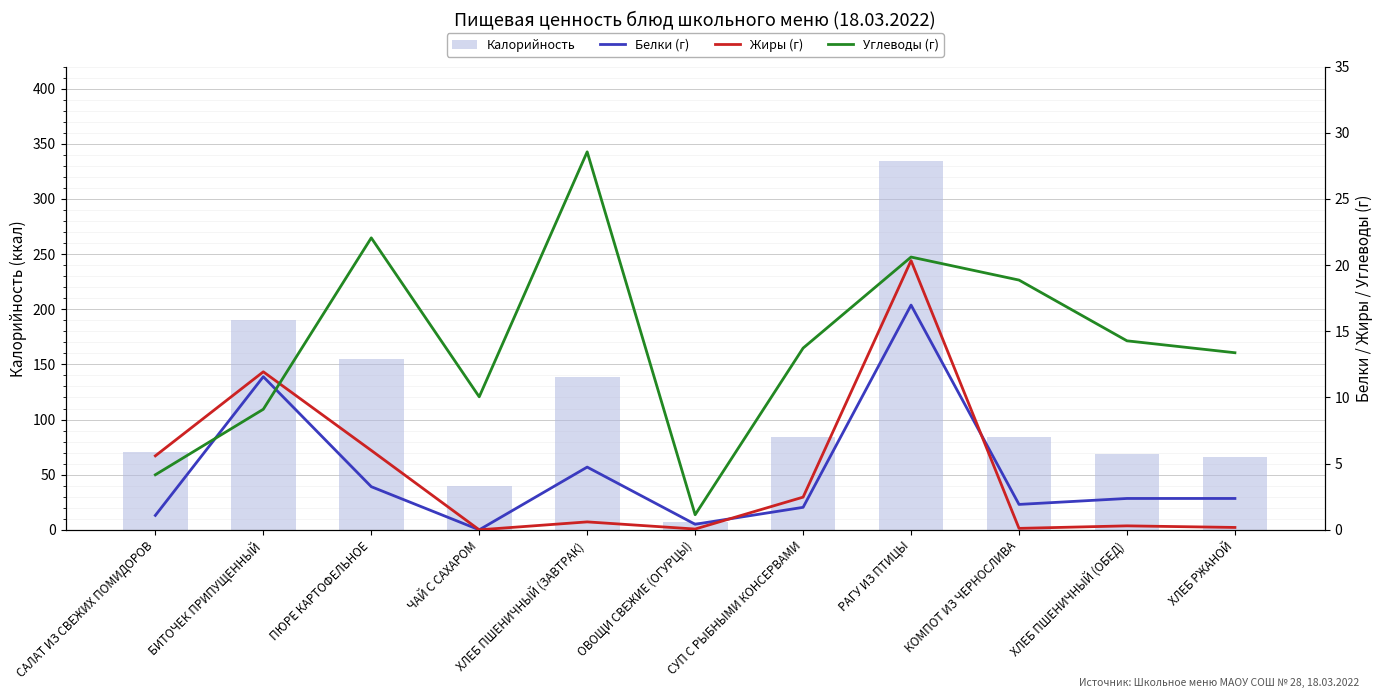

At which category is the sum across all series the highest?

РАГУ ИЗ ПТИЦЫ